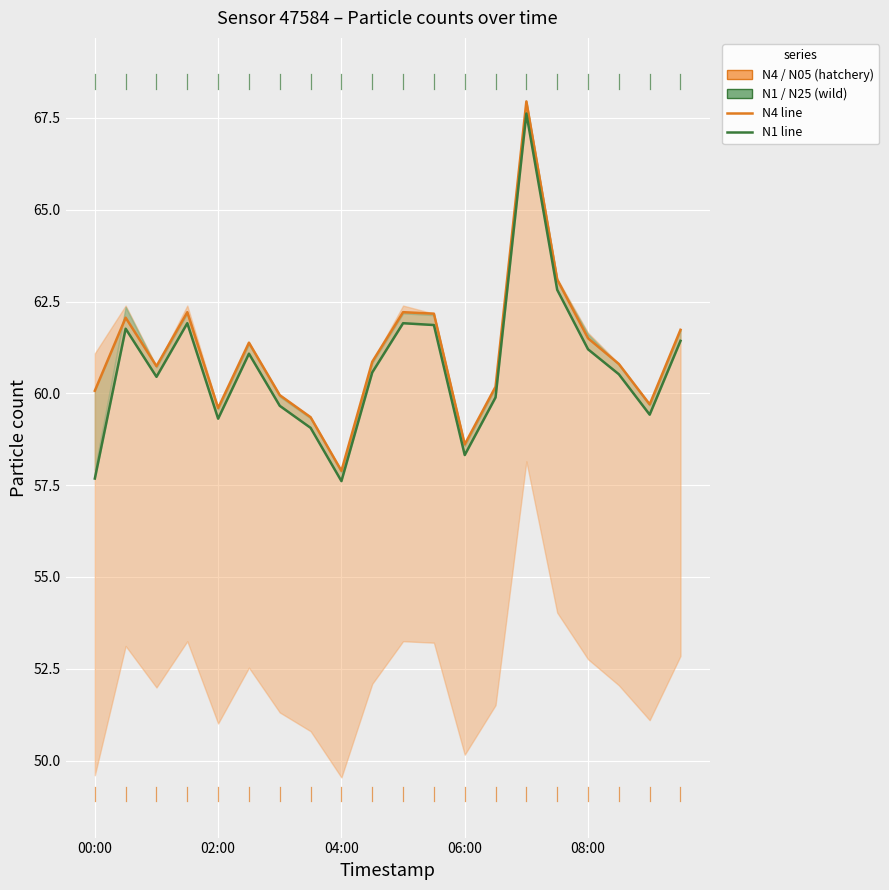

Reading left to right, list all the values displayed in this chart.

N4 (hatchery): 60.1	62.1	60.7	62.2	59.6	61.4	60.0	59.4	57.9	60.9	62.2	62.2	58.6	60.2	68.0	63.1	61.5	60.8	59.7	61.7
N1 (wild): 57.7	61.8	60.5	61.9	59.3	61.1	59.7	59.1	57.6	60.6	61.9	61.9	58.3	59.9	67.6	62.8	61.2	60.5	59.4	61.4